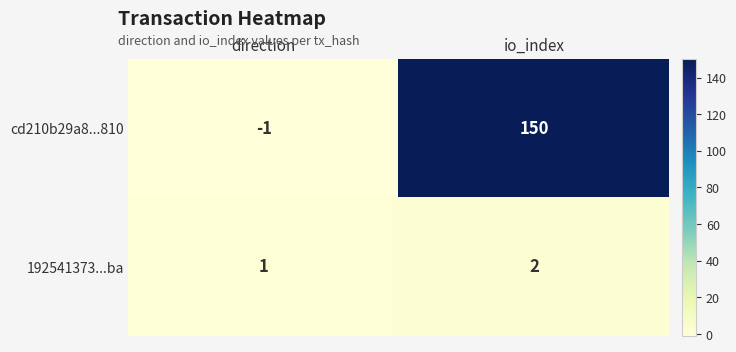

Which category has the lowest value across all series?

direction